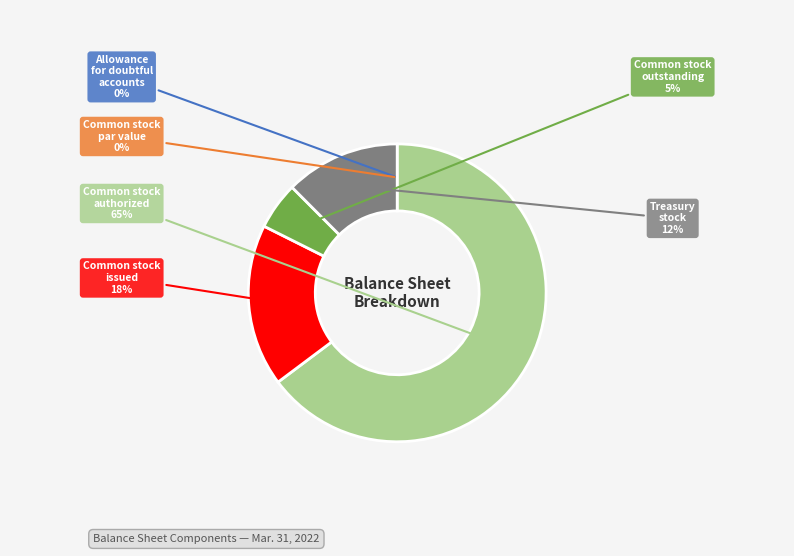

Rank the categories by value from highest to lowest.

Common stock authorized, Common stock issued, Treasury stock, Common stock outstanding, Allowance for doubtful accounts, Common stock par value